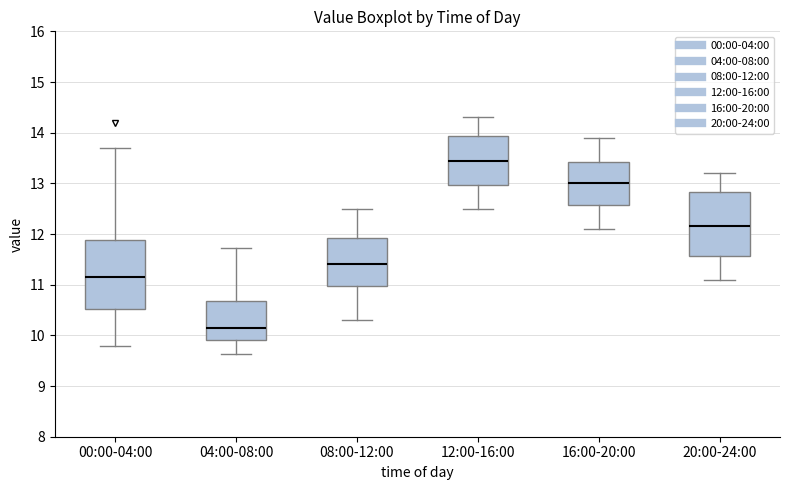

Where does the median line of the box for 20:00-24:00 sit on the y-axis? The values are not printed on the chart, so give them approximately, as read against the axis.

12.2